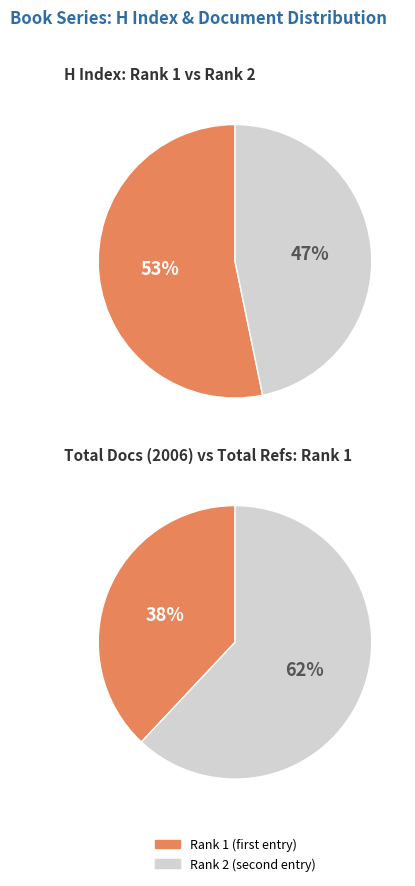

What percentage is the Rank 1 slice, to the nearest percent?

53%